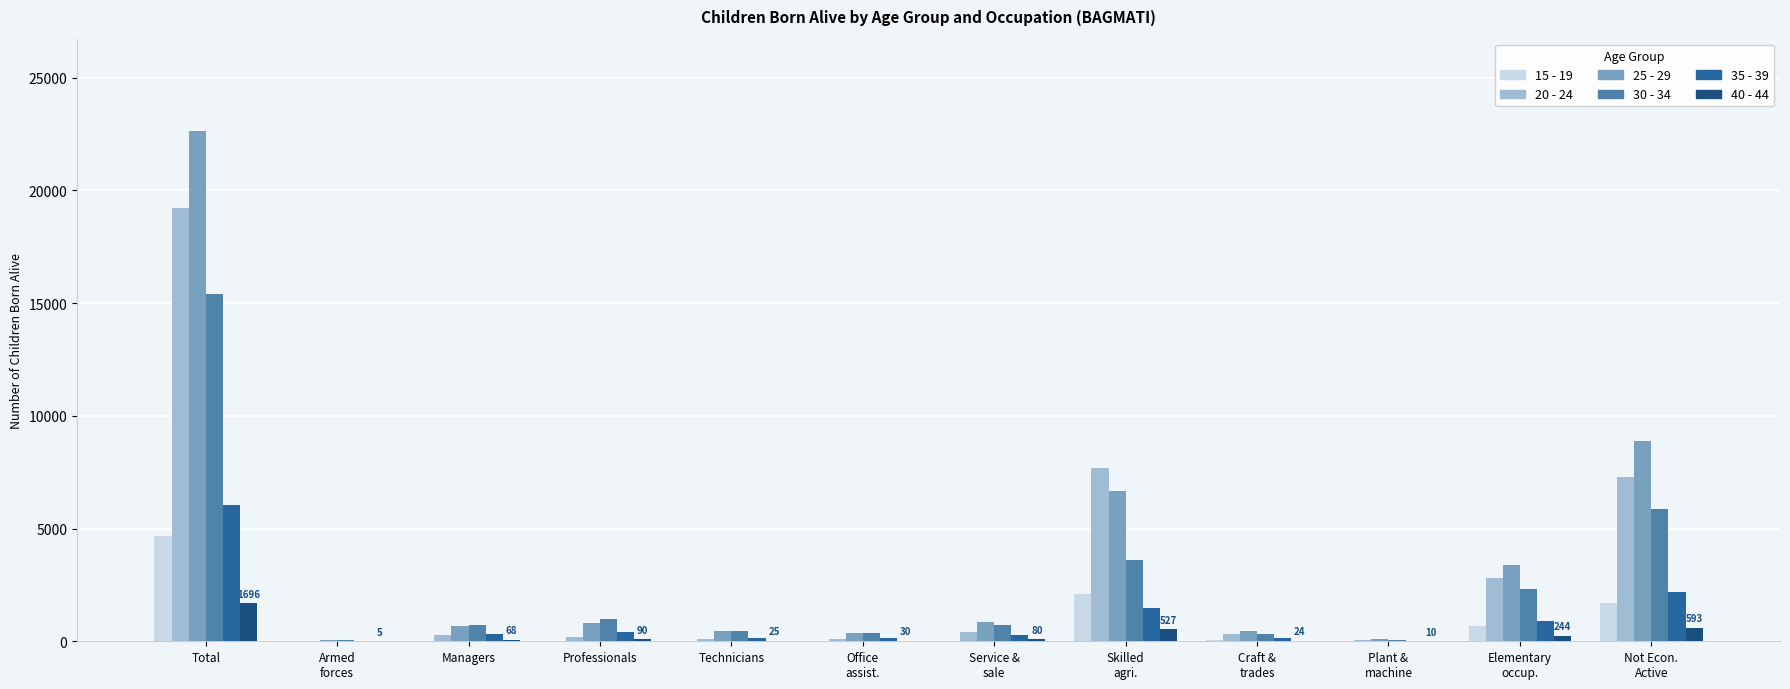

At which category is the sum across all series the highest?

Total